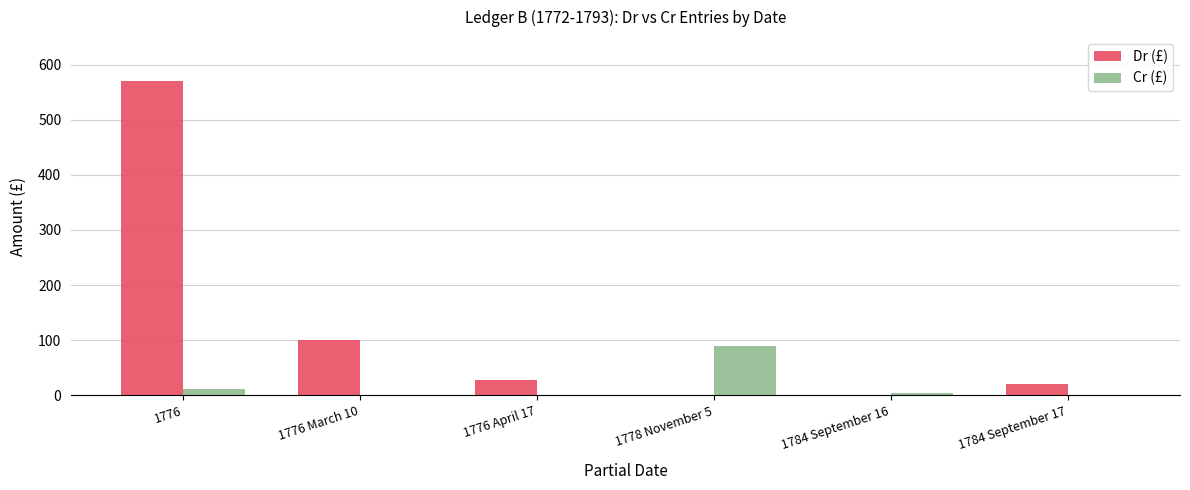

What is the maximum value for Dr (£)?

570